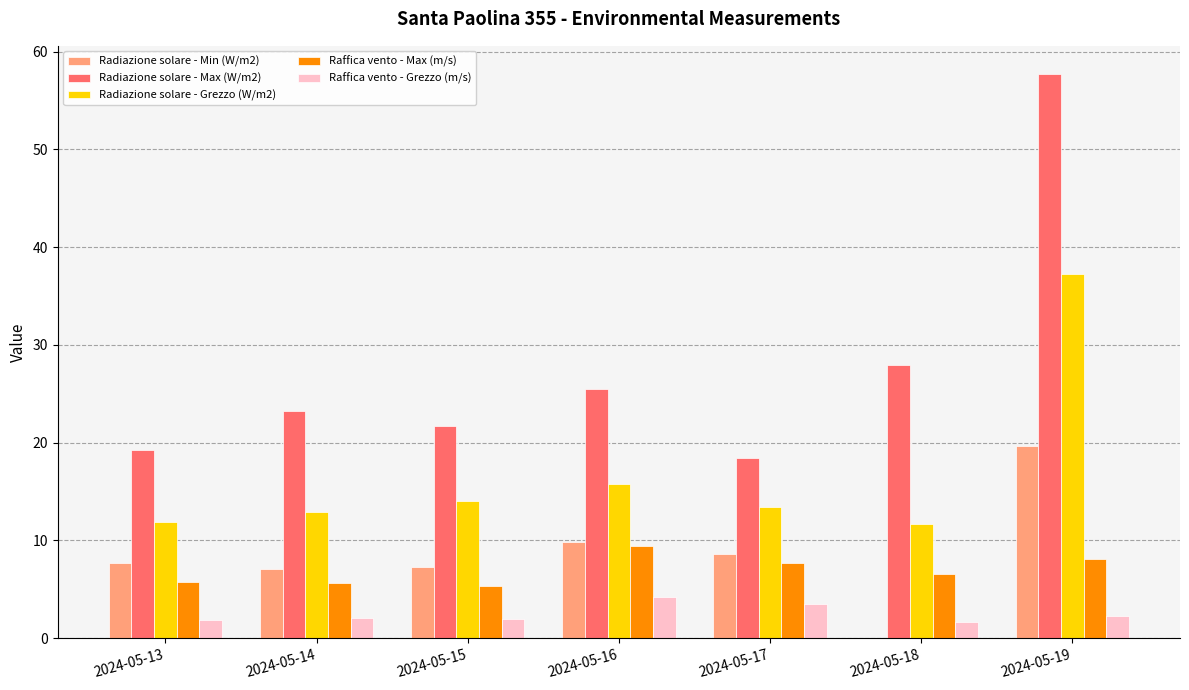

At which category does the chart reach its peak across all series?

2024-05-19